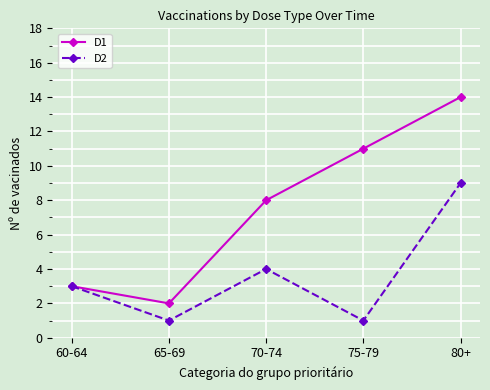

What position from the right is 70-74?

3